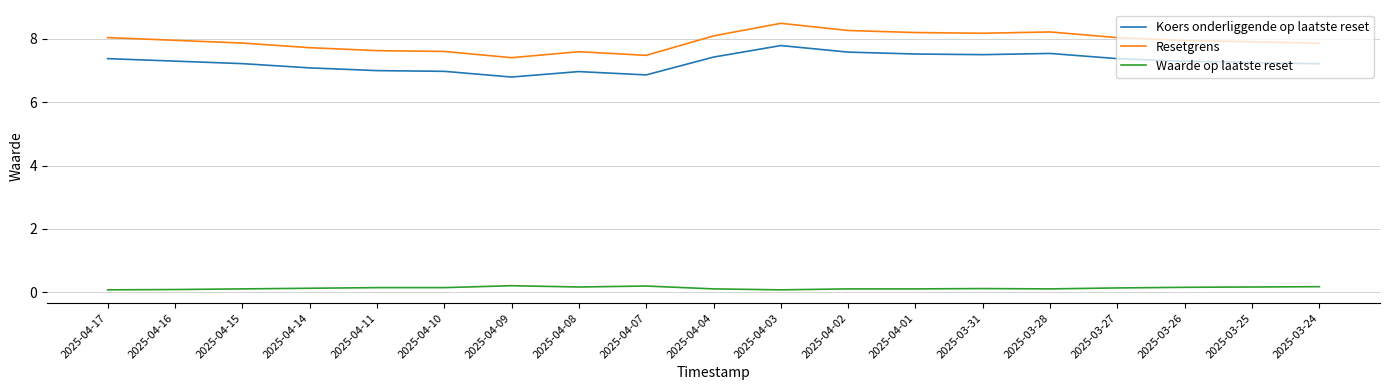

In Resetgrens, how many points are lower than both neighbors (excluding endpoints)?

3